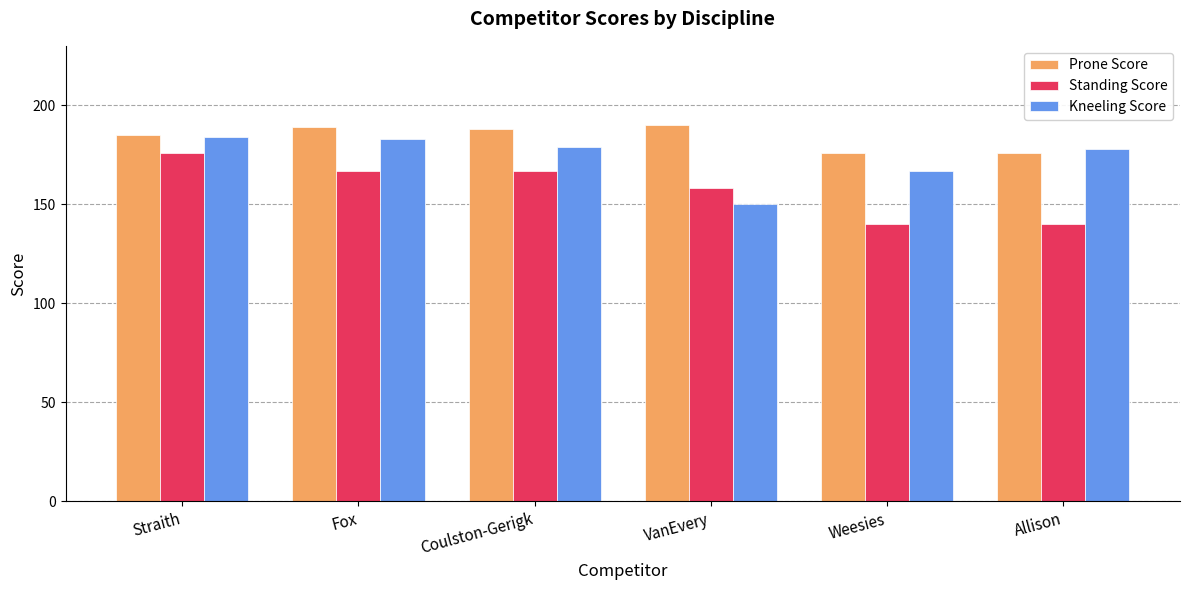

At which label is Standing Score closest to 158?

VanEvery